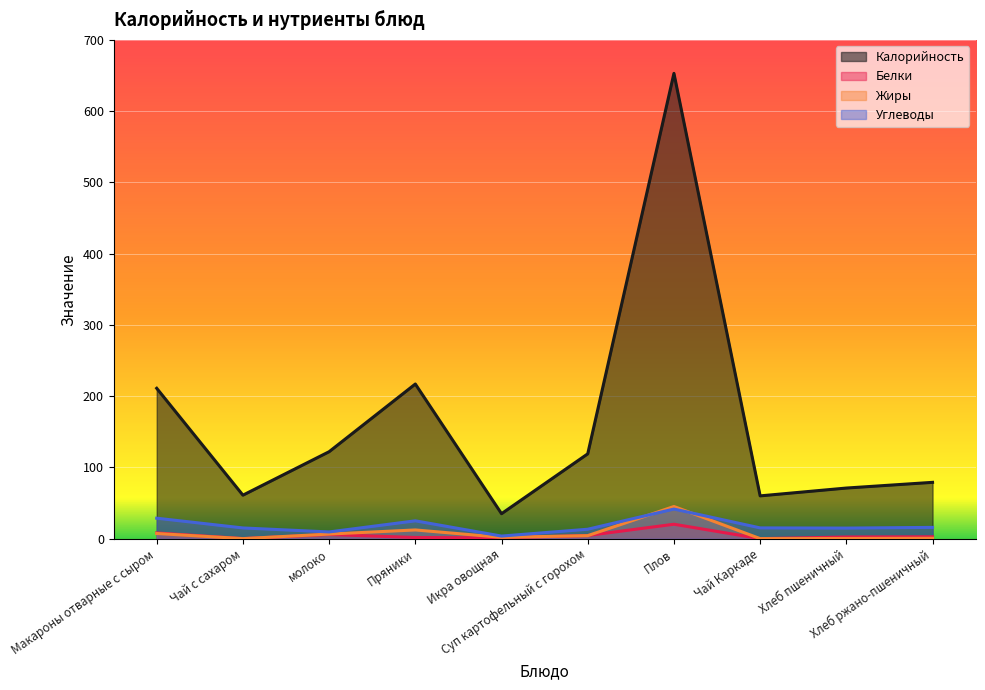

What are all the series names shown in the legend?

Калорийность, Белки, Жиры, Углеводы